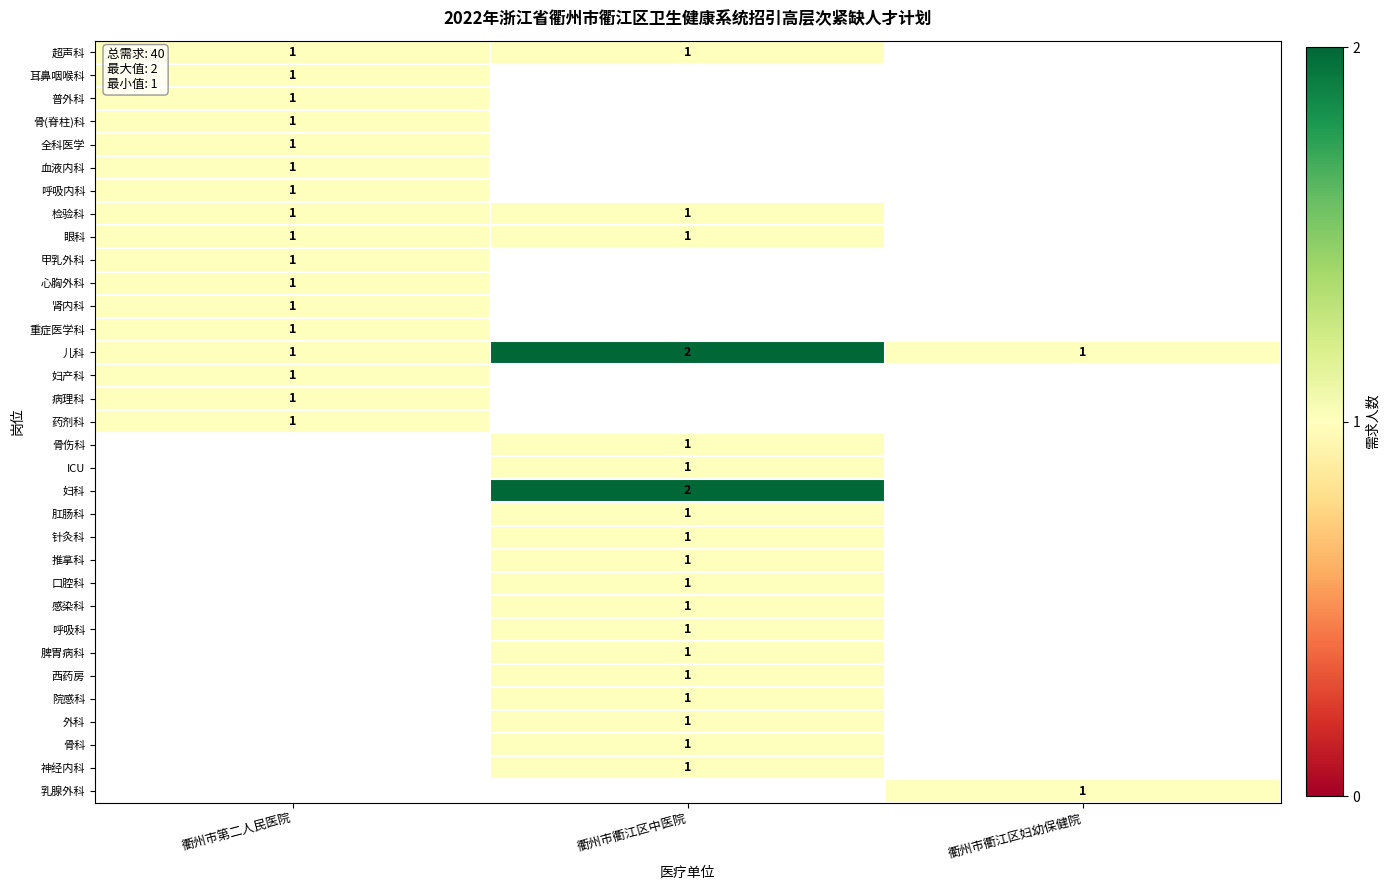

The value of 骨科 at 衢州市衢江区中医院 is 1. True or false?

True